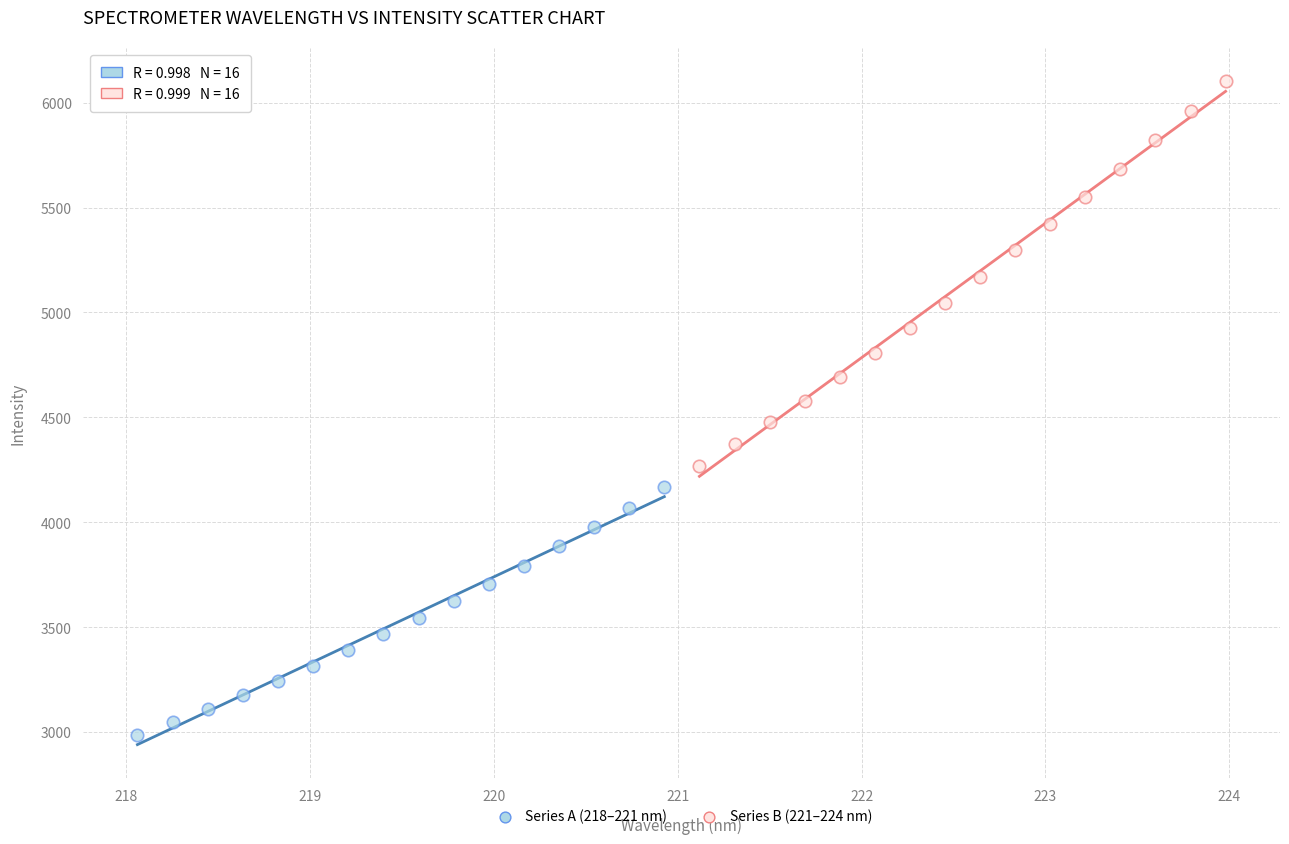

Which series reaches the minimum Y coordinate?

Series A (218–221 nm)